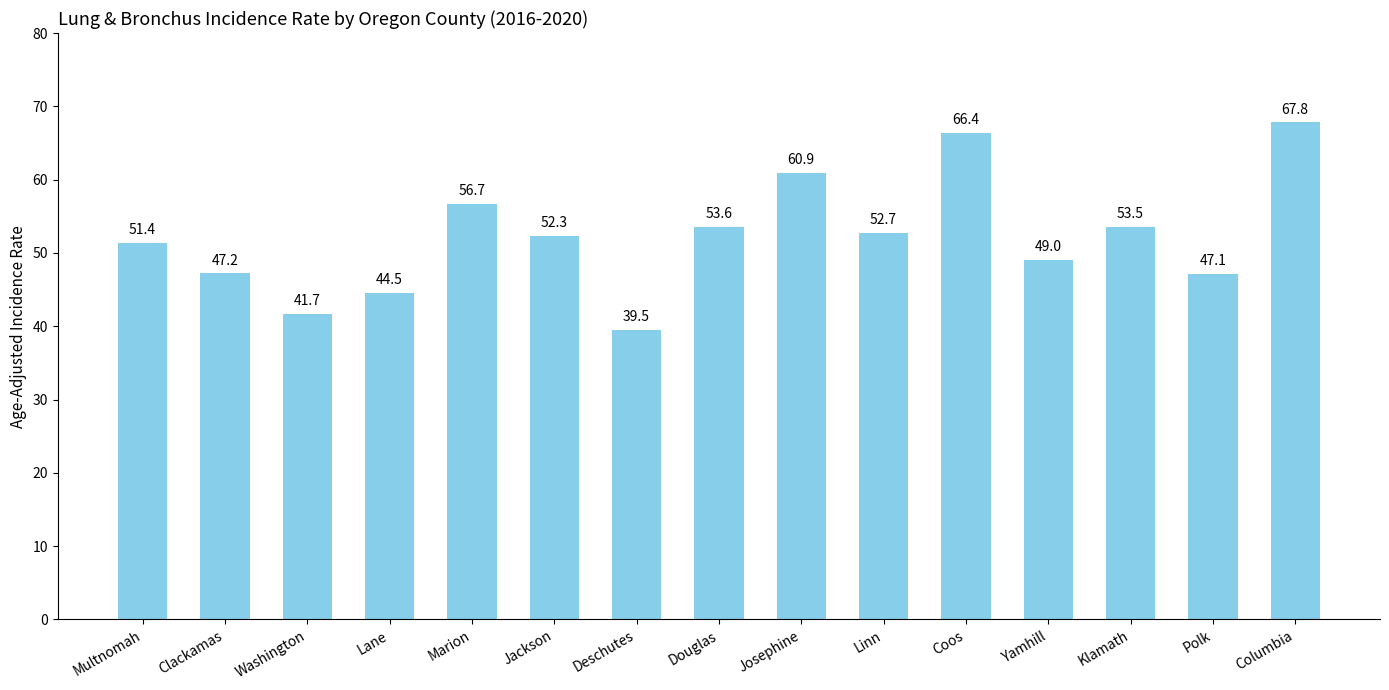

Reading left to right, what are all the values shown in this chart?

Multnomah=51.4	Clackamas=47.2	Washington=41.7	Lane=44.5	Marion=56.7	Jackson=52.3	Deschutes=39.5	Douglas=53.6	Josephine=60.9	Linn=52.7	Coos=66.4	Yamhill=49.0	Klamath=53.5	Polk=47.1	Columbia=67.8